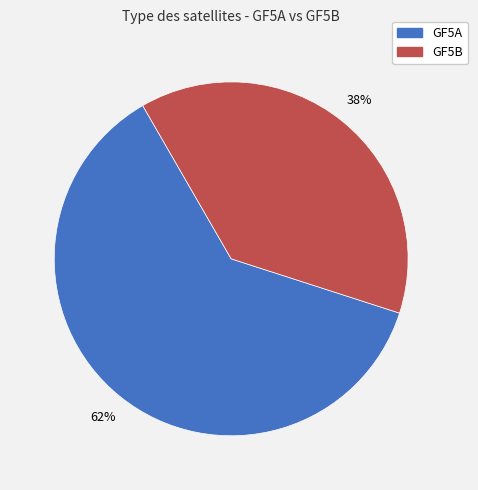

To the nearest percent, what is the combined percentage of GF5A and GF5B?

100%